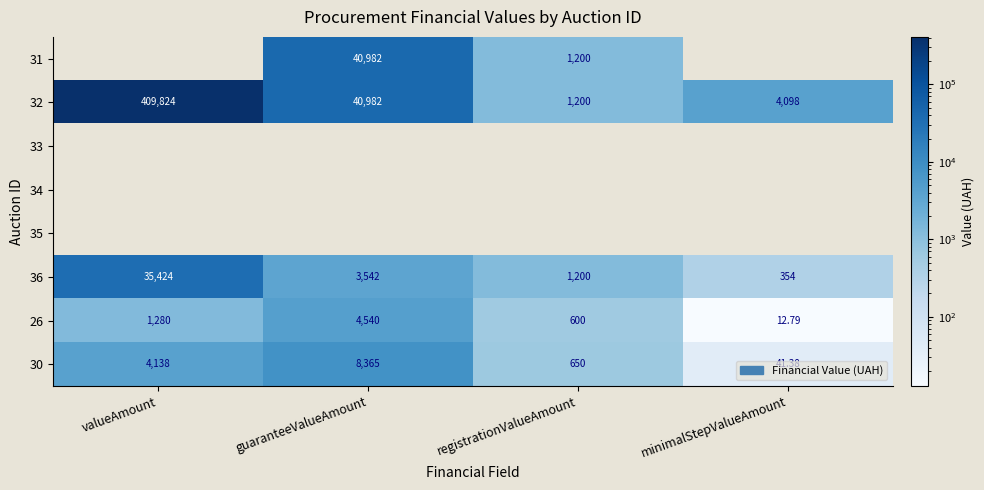

How many data points in 26 are less than 1280?

2